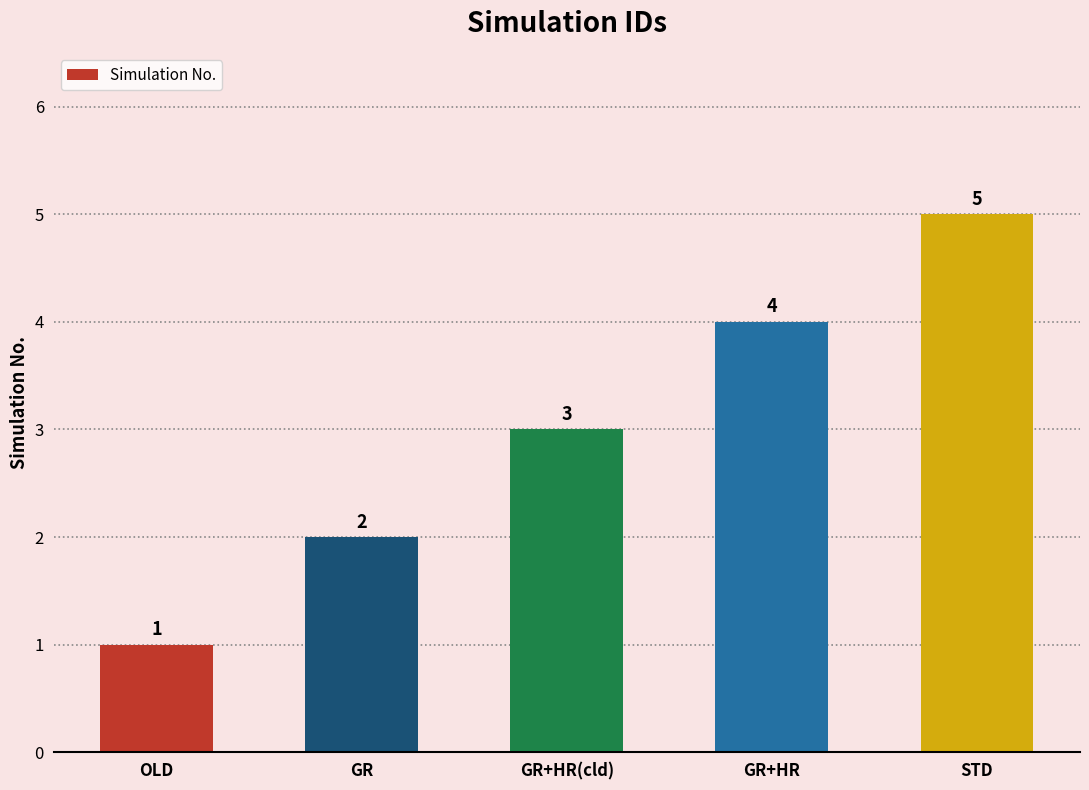

Which label corresponds to the smallest value in the chart?

OLD